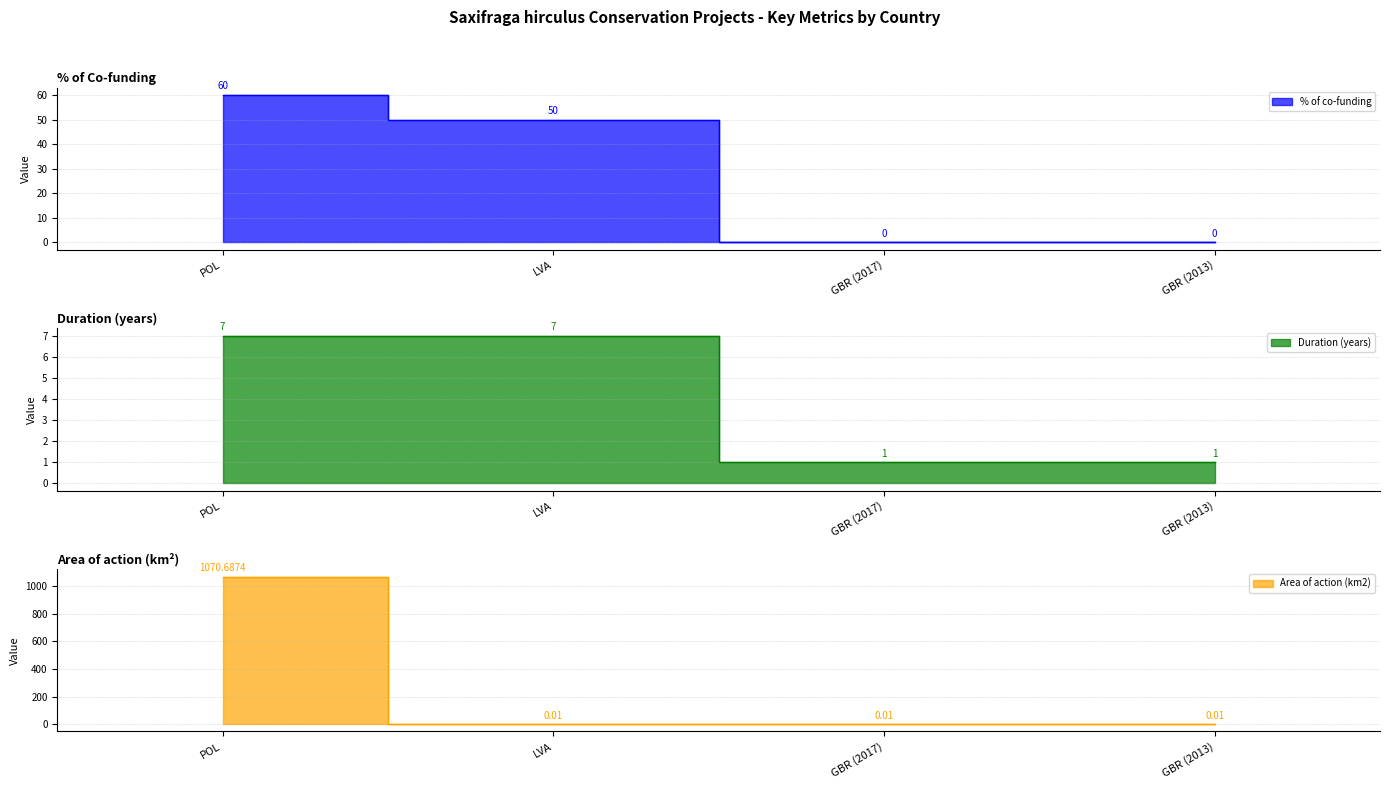

What is the value of the Duration (years) point at the 3rd from the left?

1.0